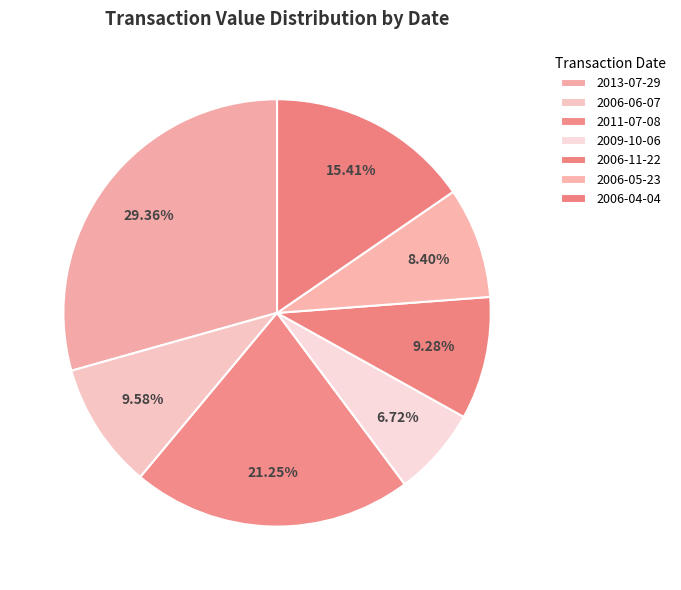

Which category has the smallest portion of the pie?

2009-10-06